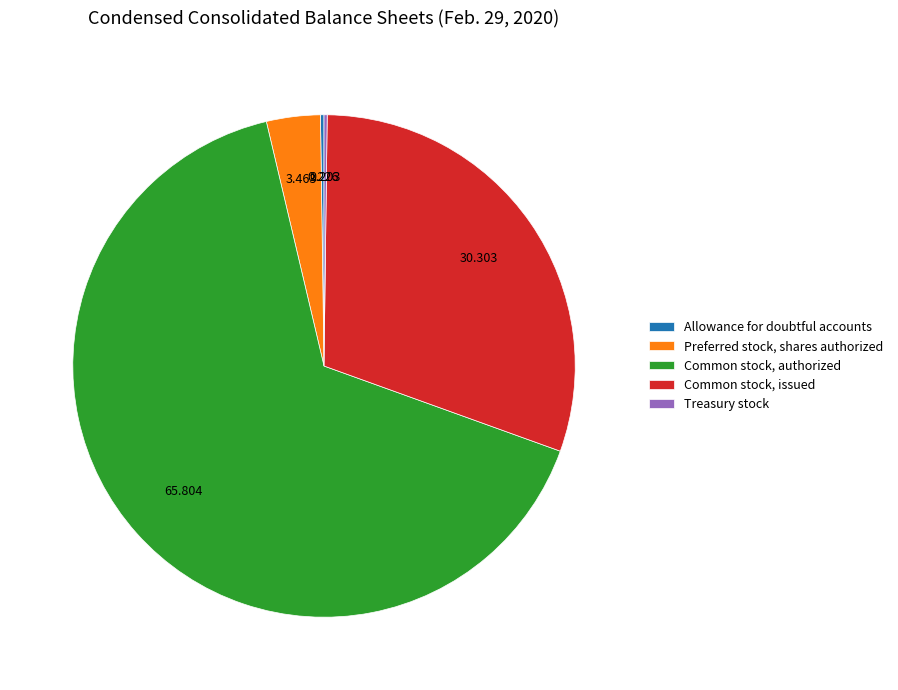

What is the largest slice in the pie chart?

Common stock, authorized